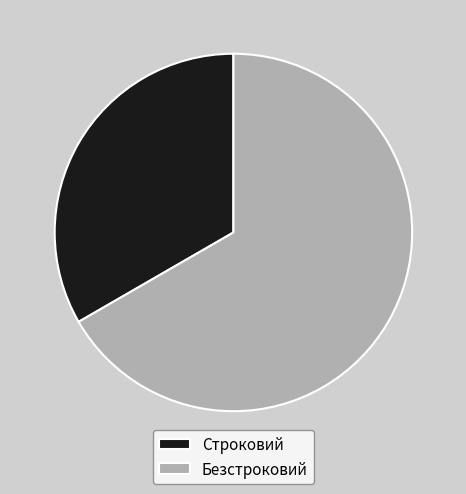

Rank the categories by value from lowest to highest.

Строковий, Безстроковий